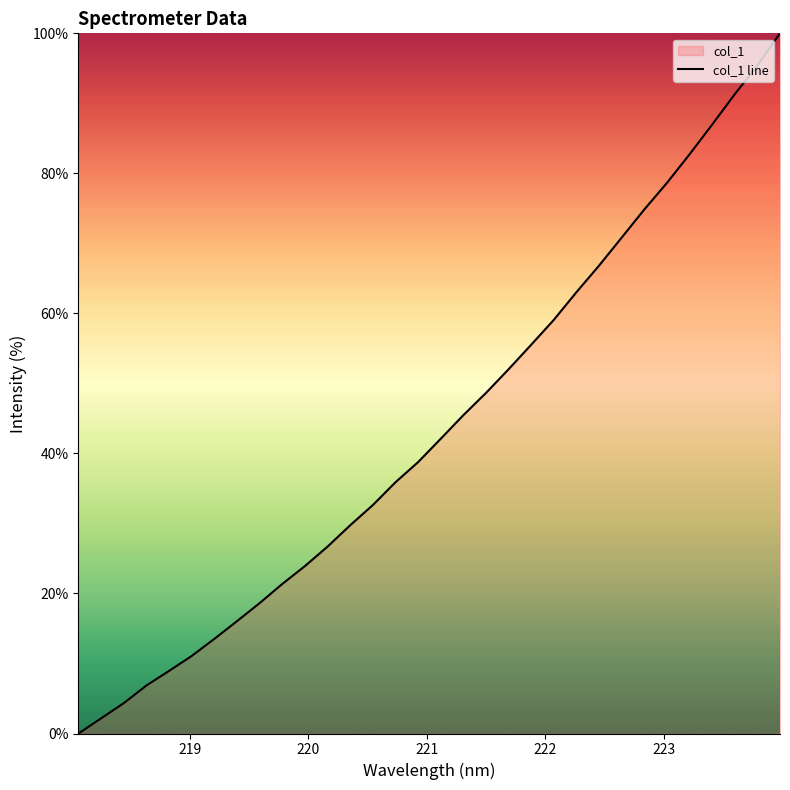

What is the difference between the maximum and minimum values?

100.0